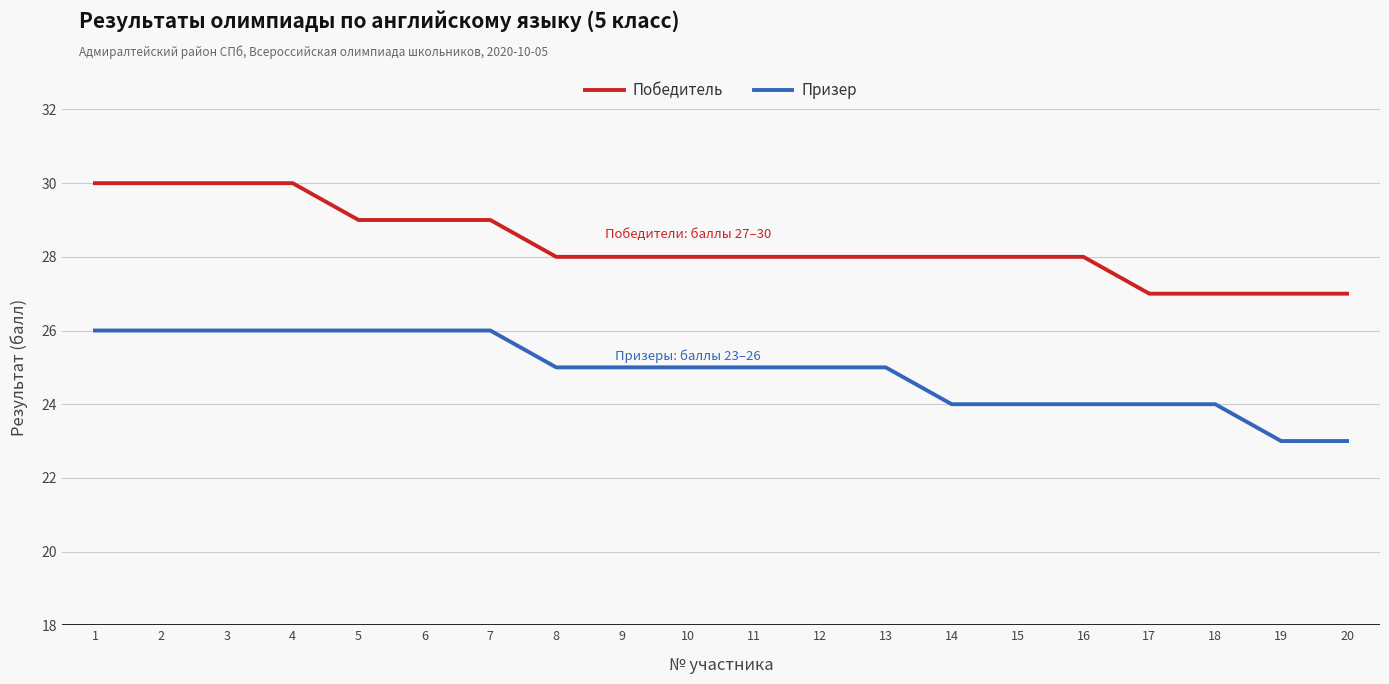

Reading left to right, list all the values displayed in this chart.

Победитель: 1=30	2=30	3=30	4=30	5=29	6=29	7=29	8=28	9=28	10=28	11=28	12=28	13=28	14=28	15=28	16=28	17=27	18=27	19=27	20=27
Призер: 1=26	2=26	3=26	4=26	5=26	6=26	7=26	8=25	9=25	10=25	11=25	12=25	13=25	14=24	15=24	16=24	17=24	18=24	19=23	20=23